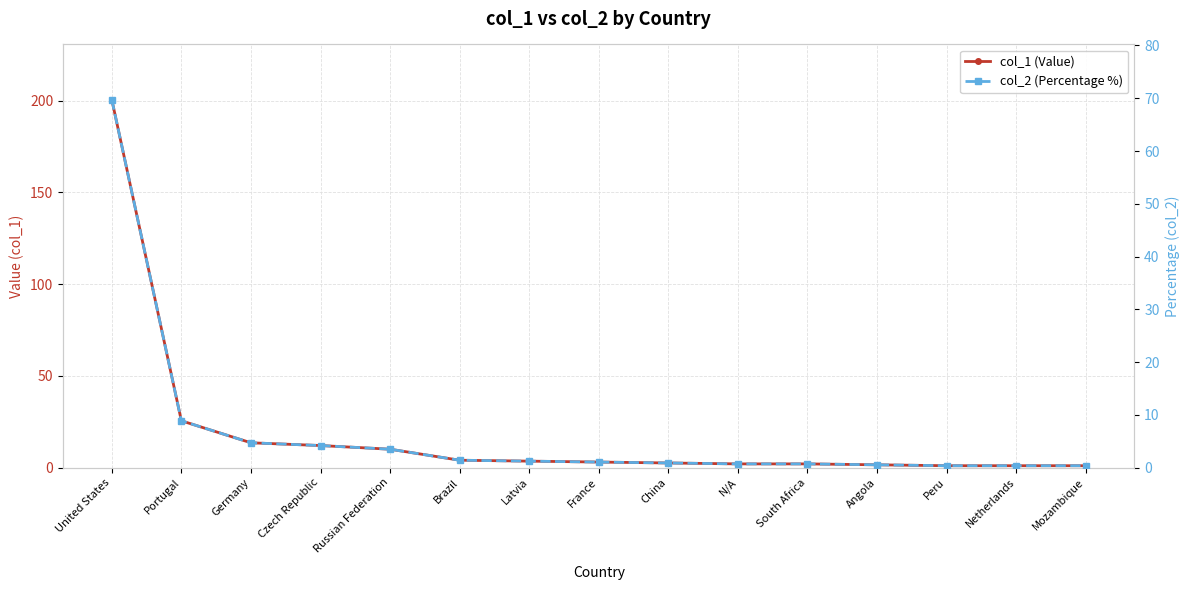

What is the label of the 2nd point from the right?

Netherlands